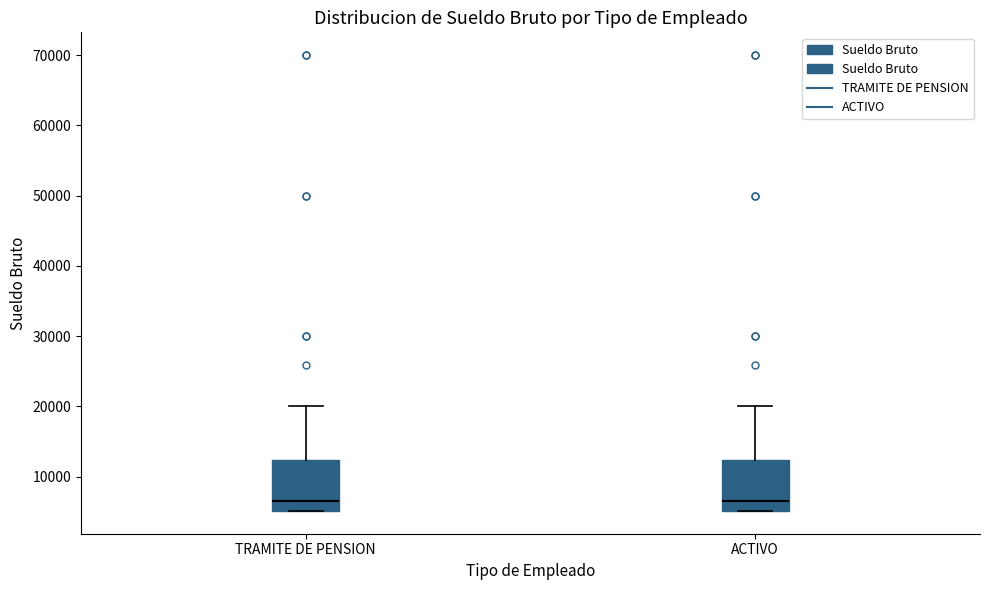

Reading left to right, transcribe this box plot: for each box, give where its median line is, the range the box spans, and where its two whiskers end, as read against the y-axis. The values are not printed on the chart, so give them approximately, as read against the axis.

TRAMITE DE PENSION: median 7000, box 5000 to 12000, whiskers 5000 to 20000
ACTIVO: median 7000, box 5000 to 12000, whiskers 5000 to 20000